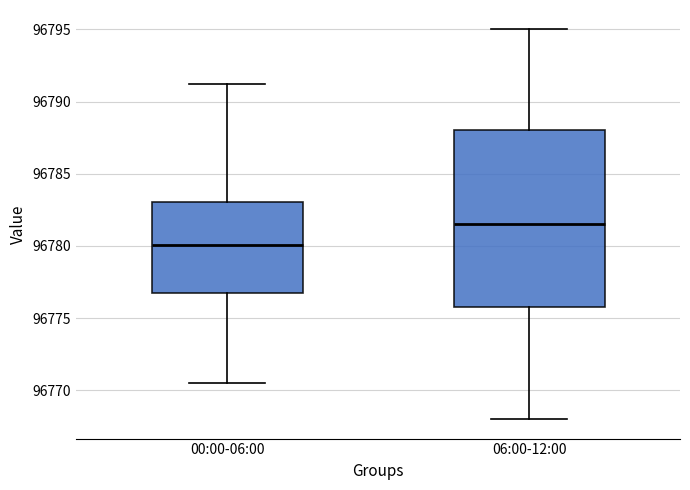

Comparing the boxes themselves (not the whiskers), which one is the tallest?

06:00-12:00